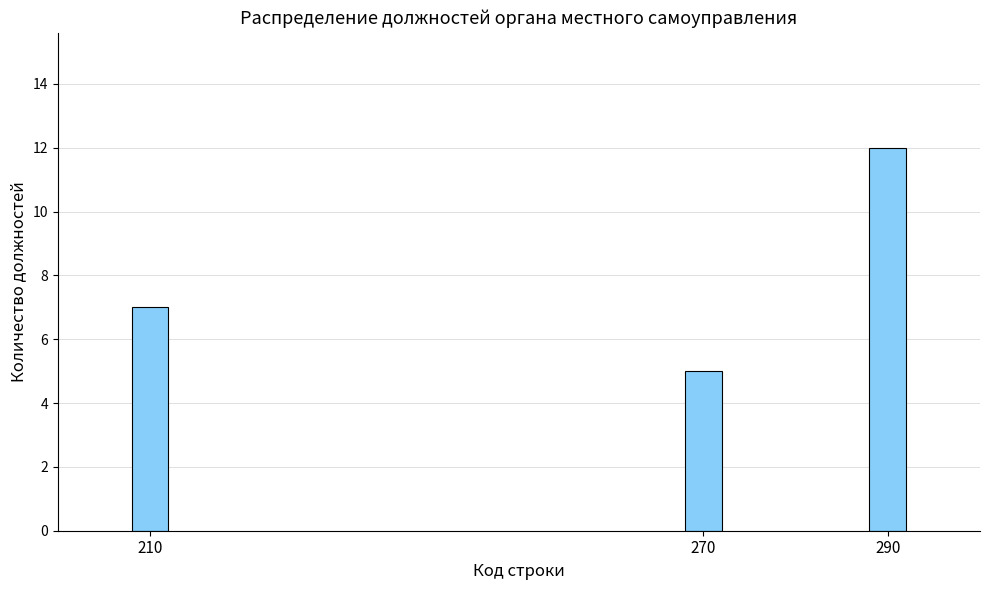

At which label is the value closest to 8?

210